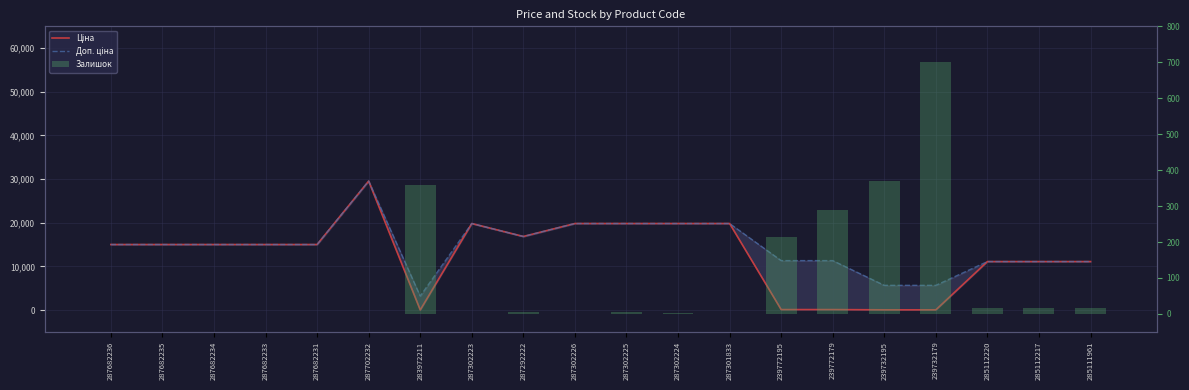

What is the lowest value of the Доп. ціна series?

3205.0